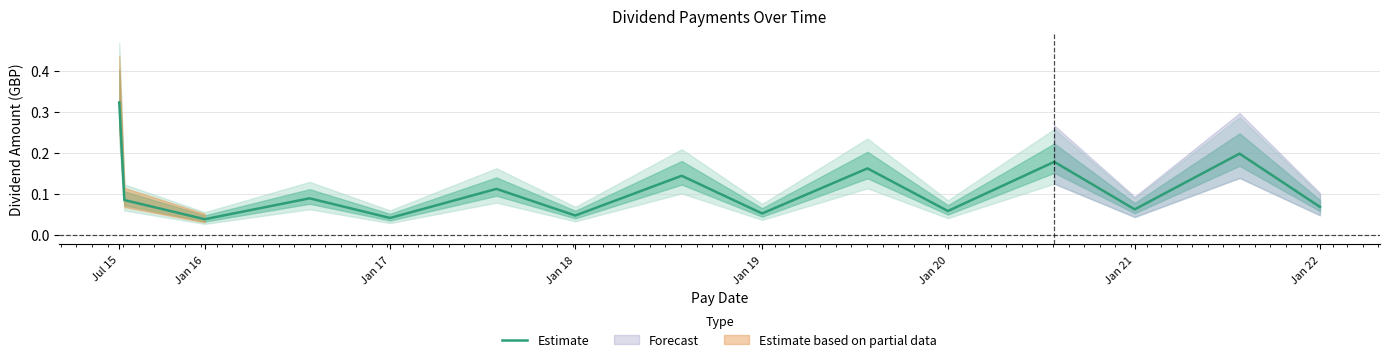

How many points are higher than both their immediate neighbors (excluding endpoints)?

6